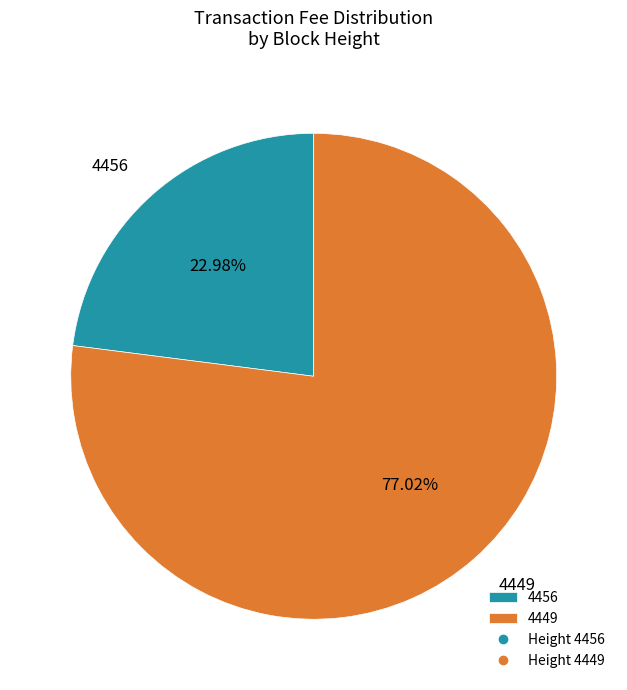

To the nearest percent, what percentage of the pie is 4456?

23%